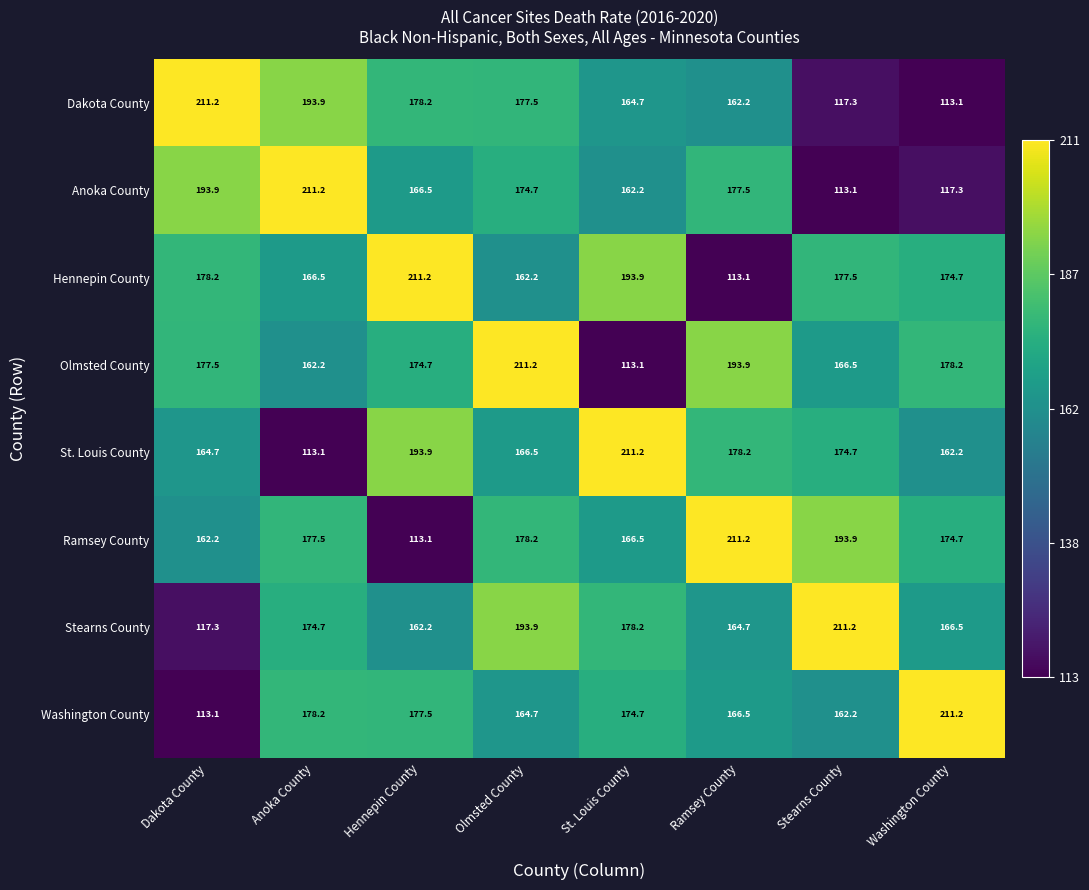

At which category is the sum across all series the highest?

Olmsted County